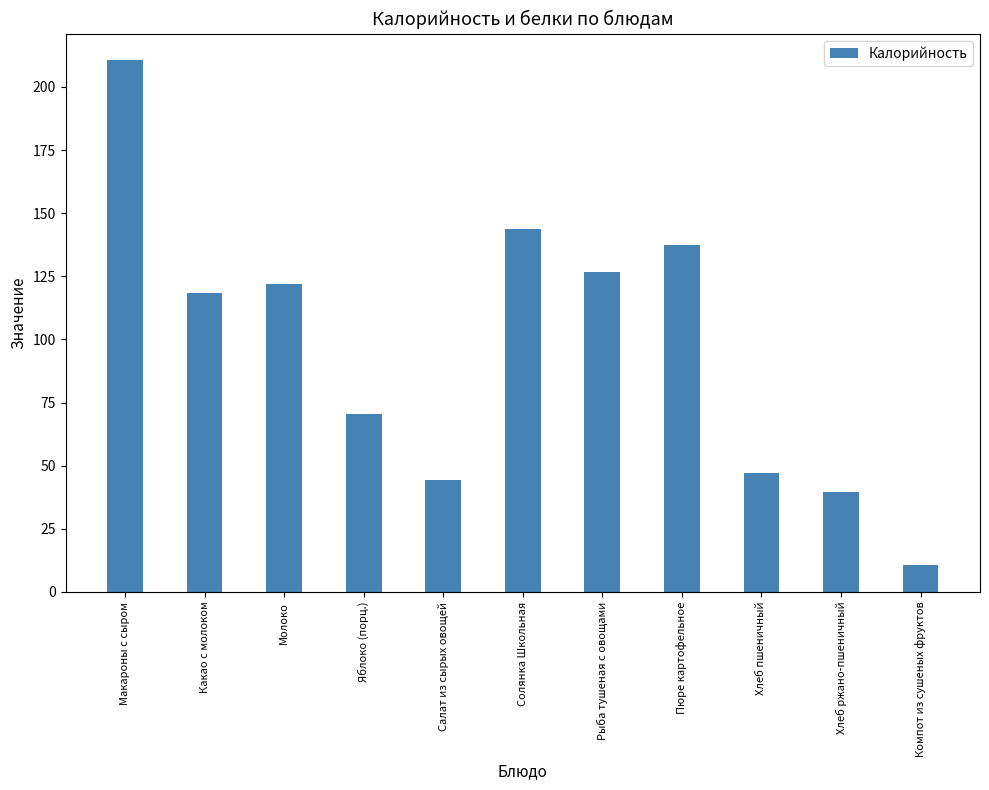

What is the smallest value displayed?

10.5